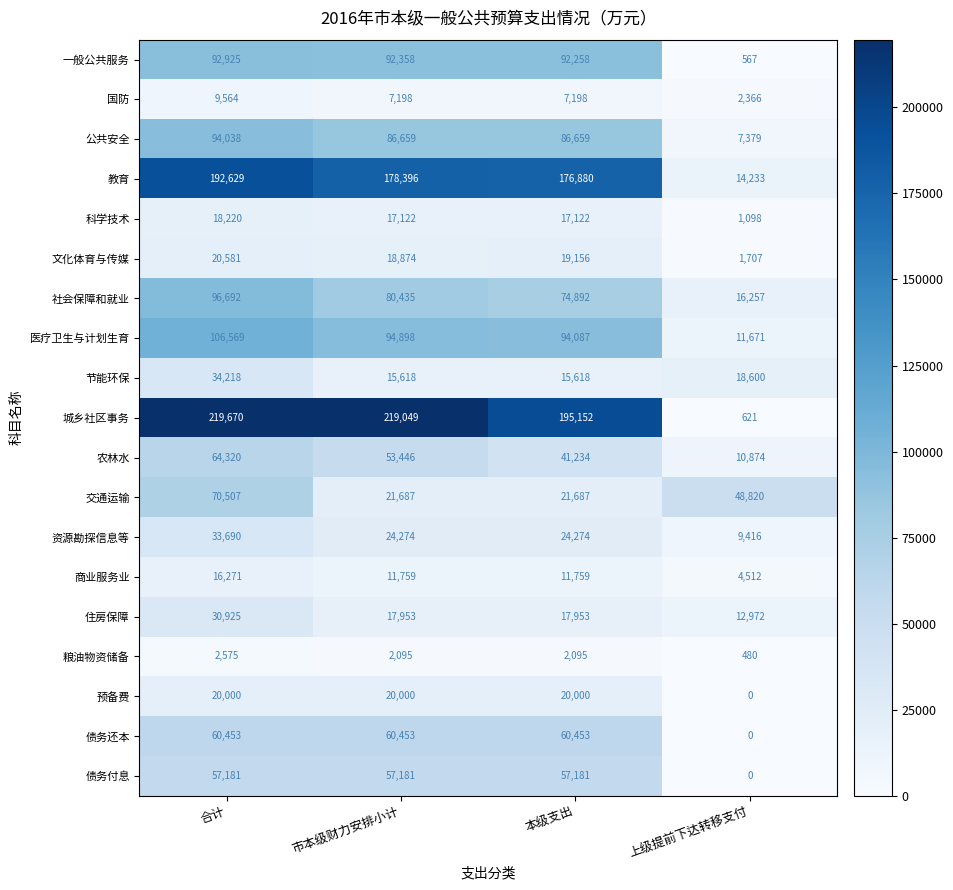

True or false: 文化体育与传媒 has a value of 1707 at 上级提前下达转移支付.

True